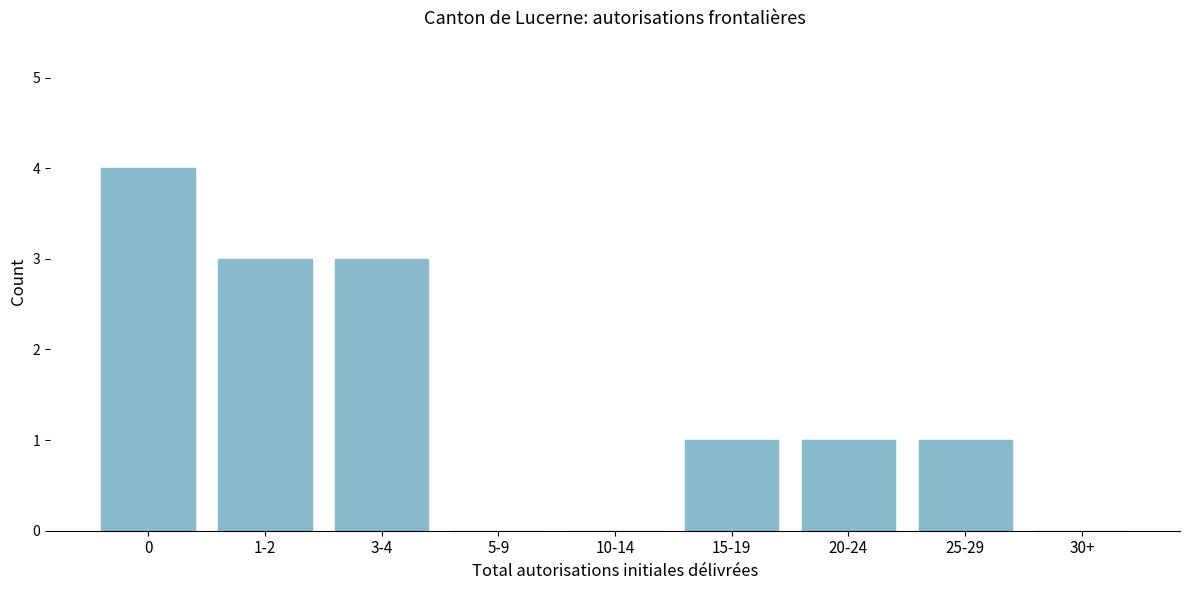

Reading left to right, what are all the values shown in this chart?

0=4	1-2=3	3-4=3	5-9=0	10-14=0	15-19=1	20-24=1	25-29=1	30+=0